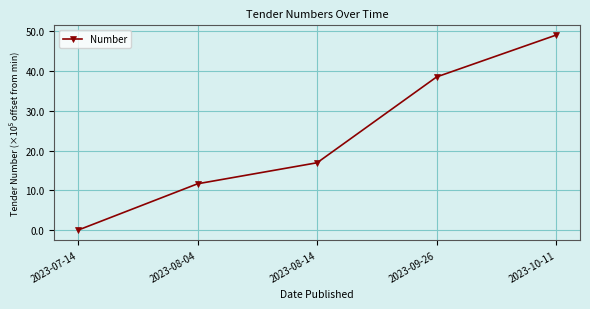

How many data points are less than 16?

2